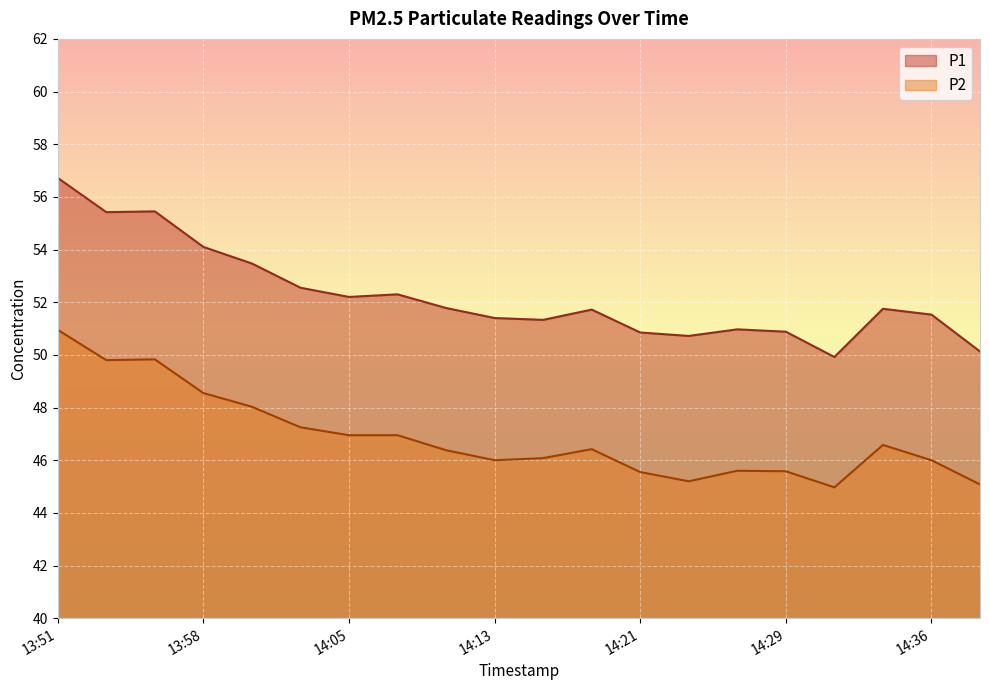

What is the difference between the P1 values at 14:36 and 14:00?

1.9